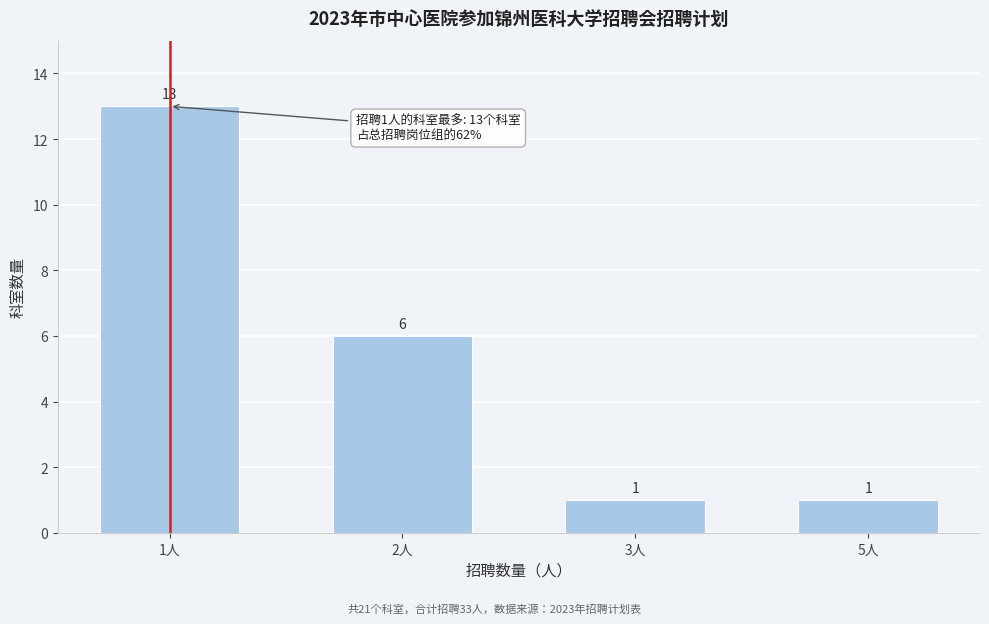

Reading left to right, extract all data points from this chart.

13	6	1	1